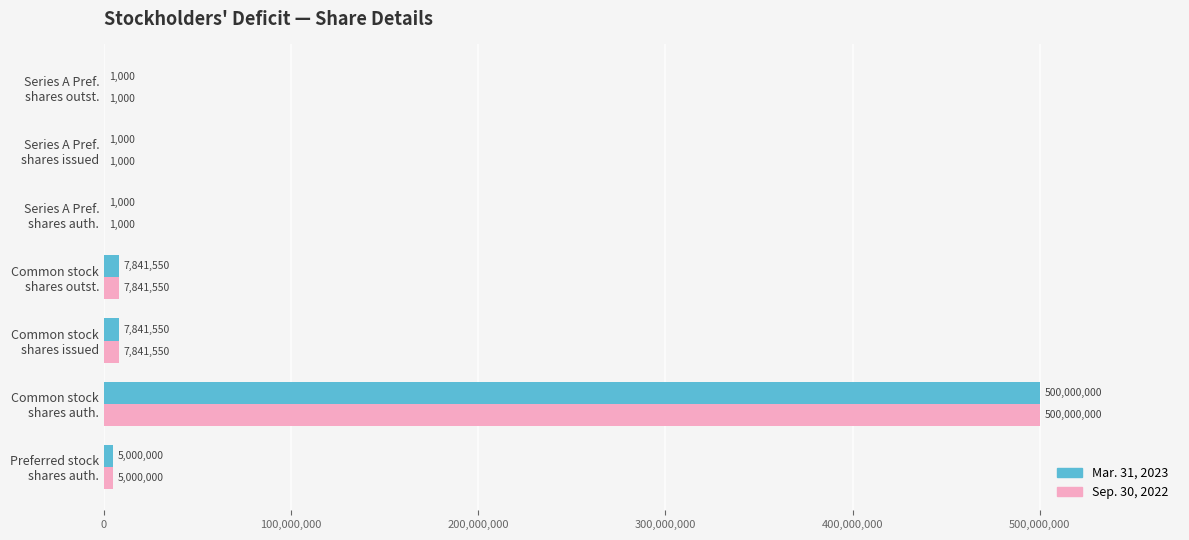

What is the maximum value shown in the chart?

500000000